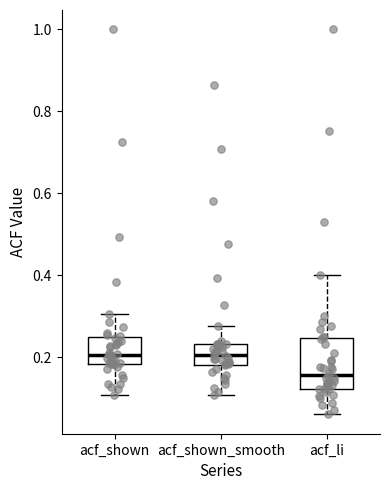

Reading left to right, transcribe this box plot: for each box, give where its median line is, the range the box spans, and where its two whiskers end, as read against the y-axis. The values are not printed on the chart, so give them approximately, as read against the axis.

acf_shown: median 0.20, box 0.18 to 0.24, whiskers 0.10 to 0.30
acf_shown_smooth: median 0.20, box 0.18 to 0.24, whiskers 0.10 to 0.28
acf_li: median 0.16, box 0.12 to 0.24, whiskers 0.06 to 0.40